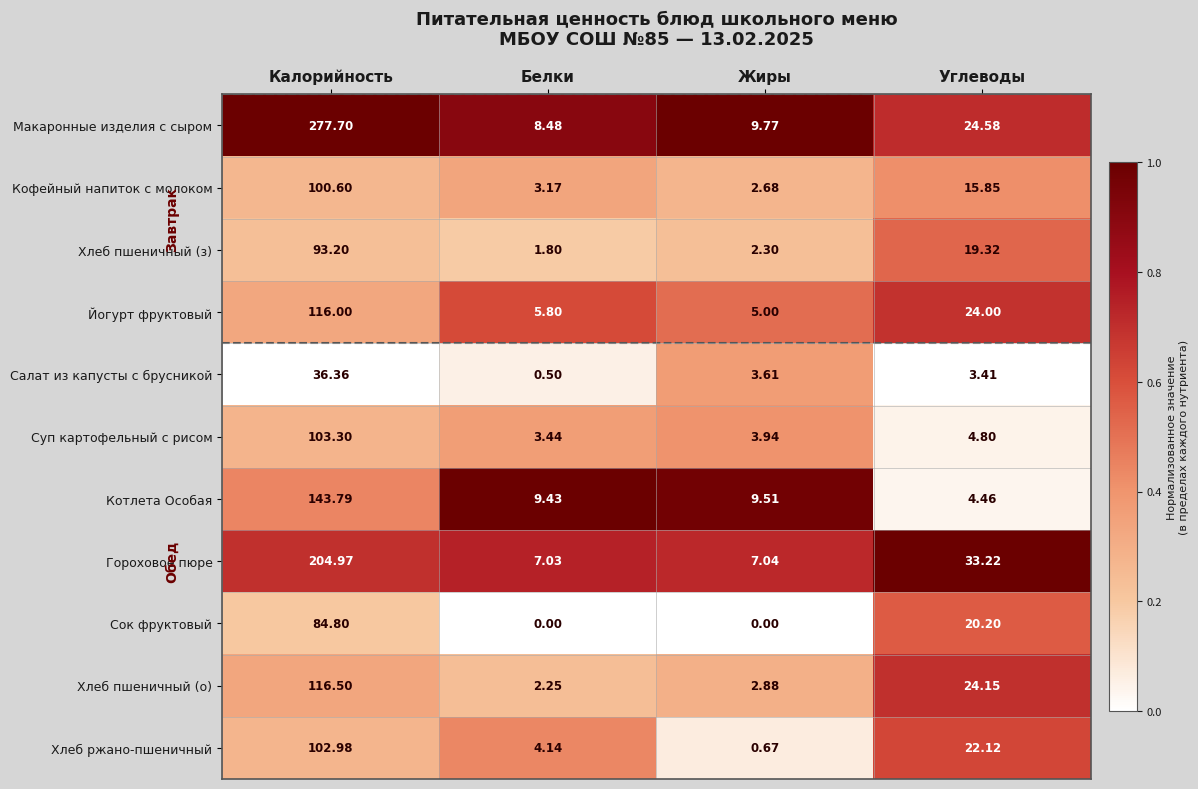

Rank the series at Белки from lowest to highest value.

Сок фруктовый, Салат из капусты с брусникой, Хлеб пшеничный (з), Хлеб пшеничный (о), Кофейный напиток с молоком, Суп картофельный с рисом, Хлеб ржано-пшеничный, Йогурт фруктовый, Гороховое пюре, Макаронные изделия с сыром, Котлета Особая